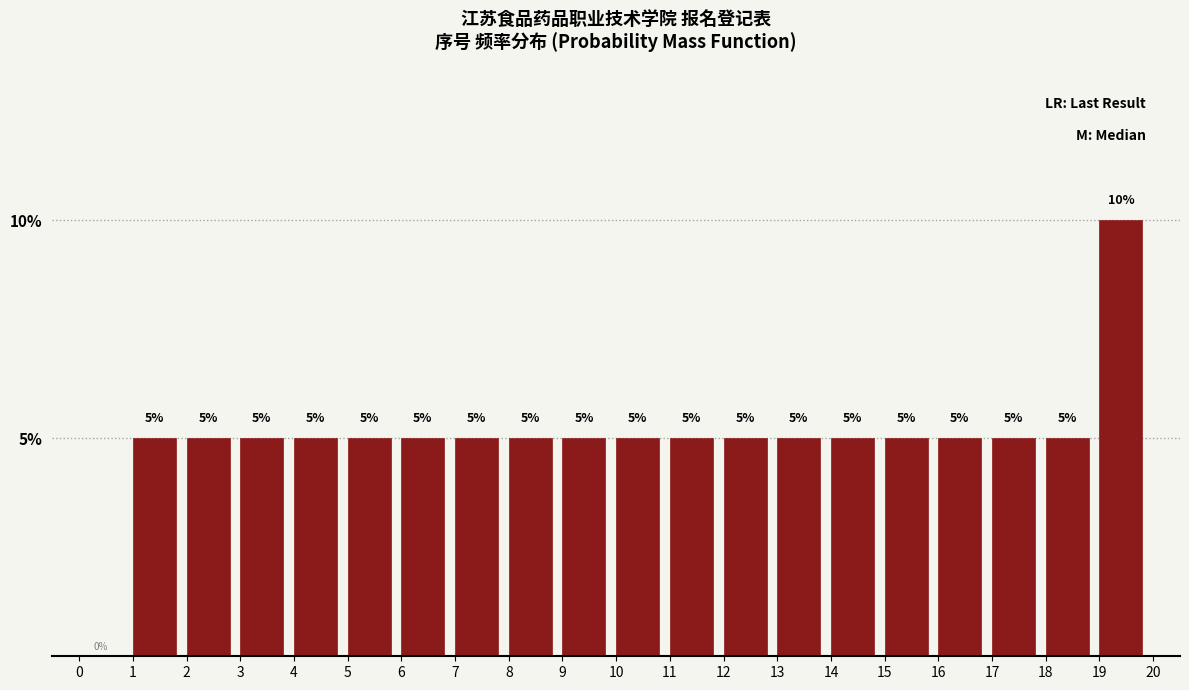

Reading left to right, transcribe this chart: for each bar, give the range it covers on the x-axis and its height.

0 to 1: 0
1 to 2: 5
2 to 3: 5
3 to 4: 5
4 to 5: 5
5 to 6: 5
6 to 7: 5
7 to 8: 5
8 to 9: 5
9 to 10: 5
10 to 11: 5
11 to 12: 5
12 to 13: 5
13 to 14: 5
14 to 15: 5
15 to 16: 5
16 to 17: 5
17 to 18: 5
18 to 19: 5
19 to 20: 10